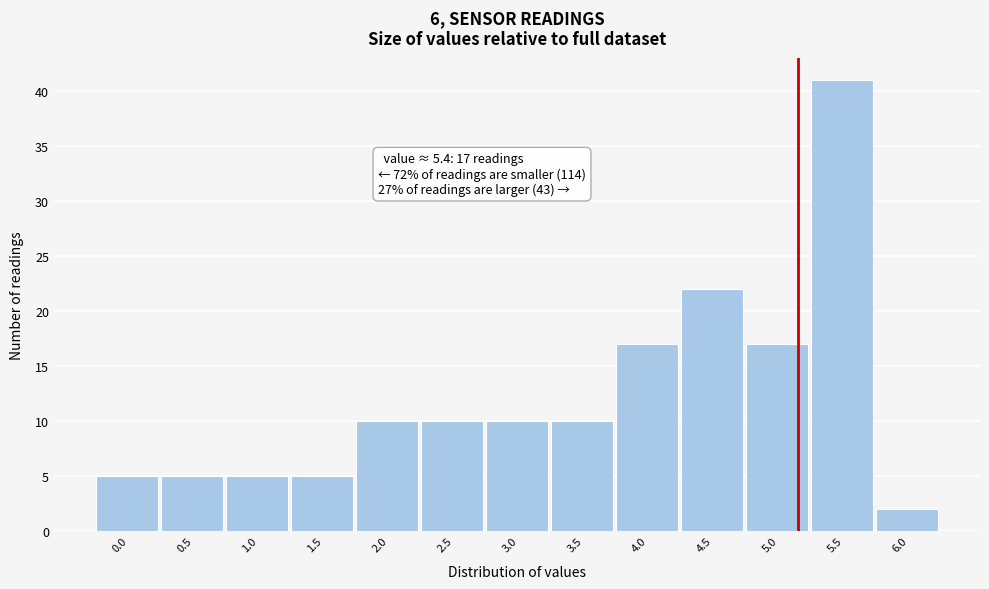

Reading left to right, extract all data points from this chart.

5	5	5	5	10	10	10	10	17	22	17	41	2